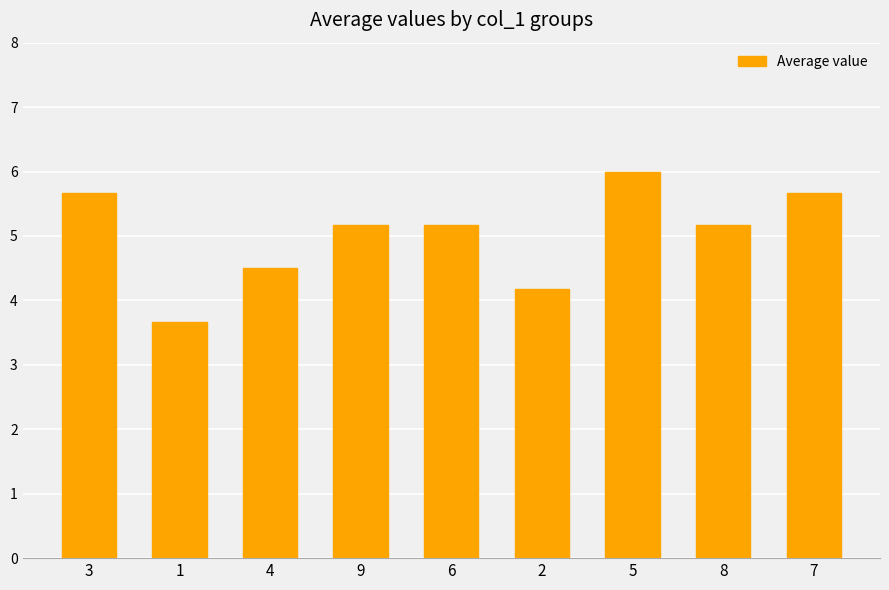

What is the sum of all values?

45.2